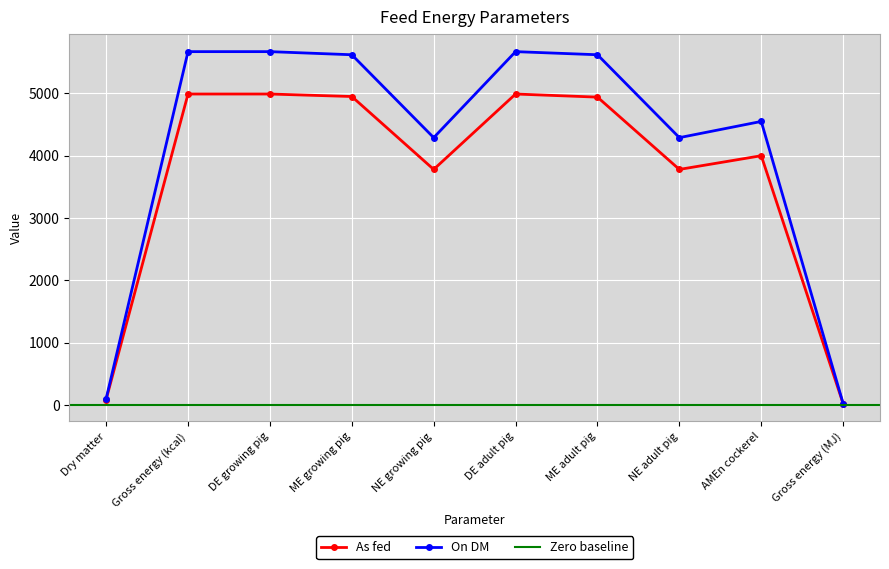

True or false: On DM and As fed cross at least once.

False